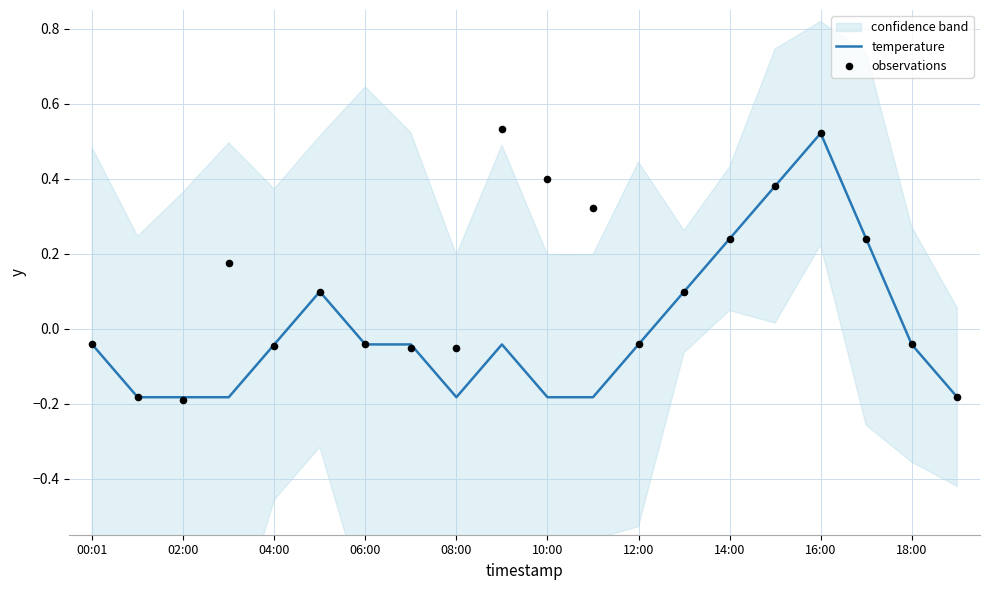

At how many categories does at least one series exceed 0?

10